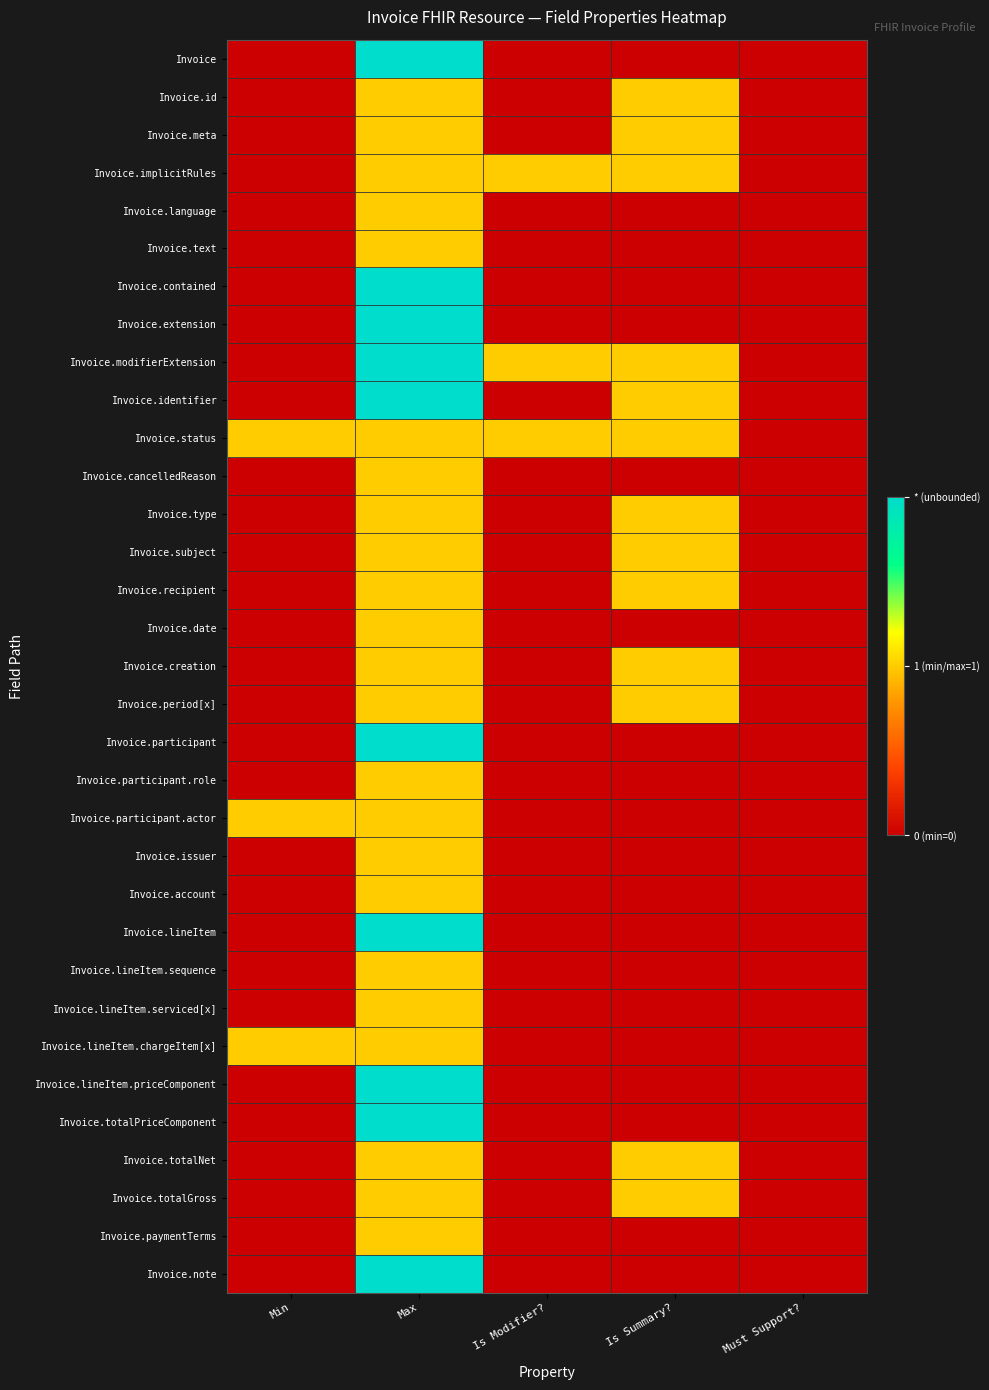

Count the number of data series in this chart.

33